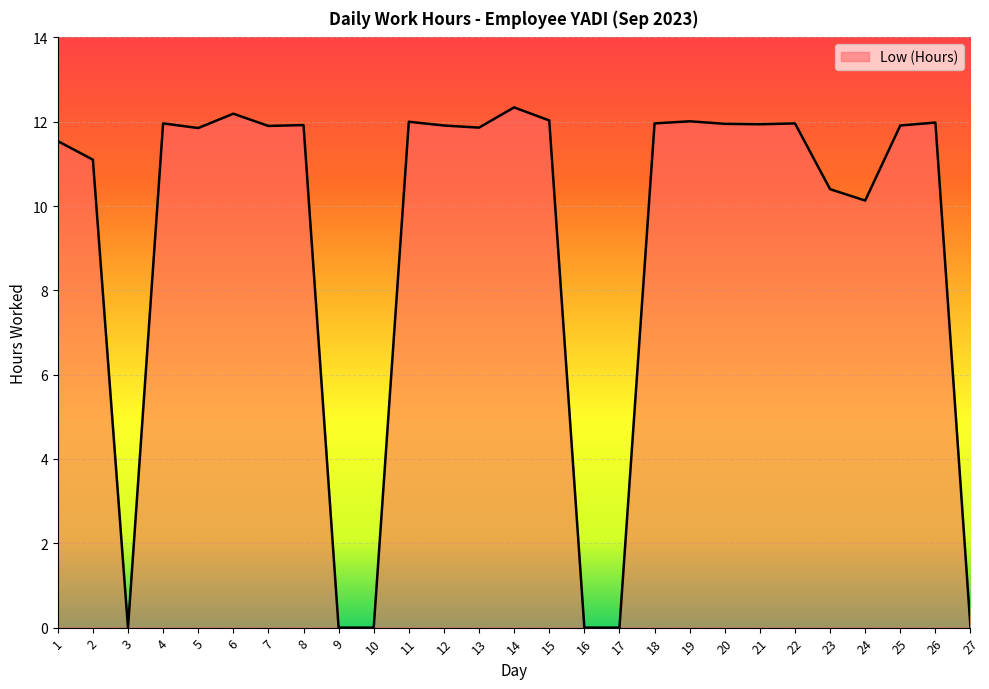

What is the maximum value shown in the chart?

12.3